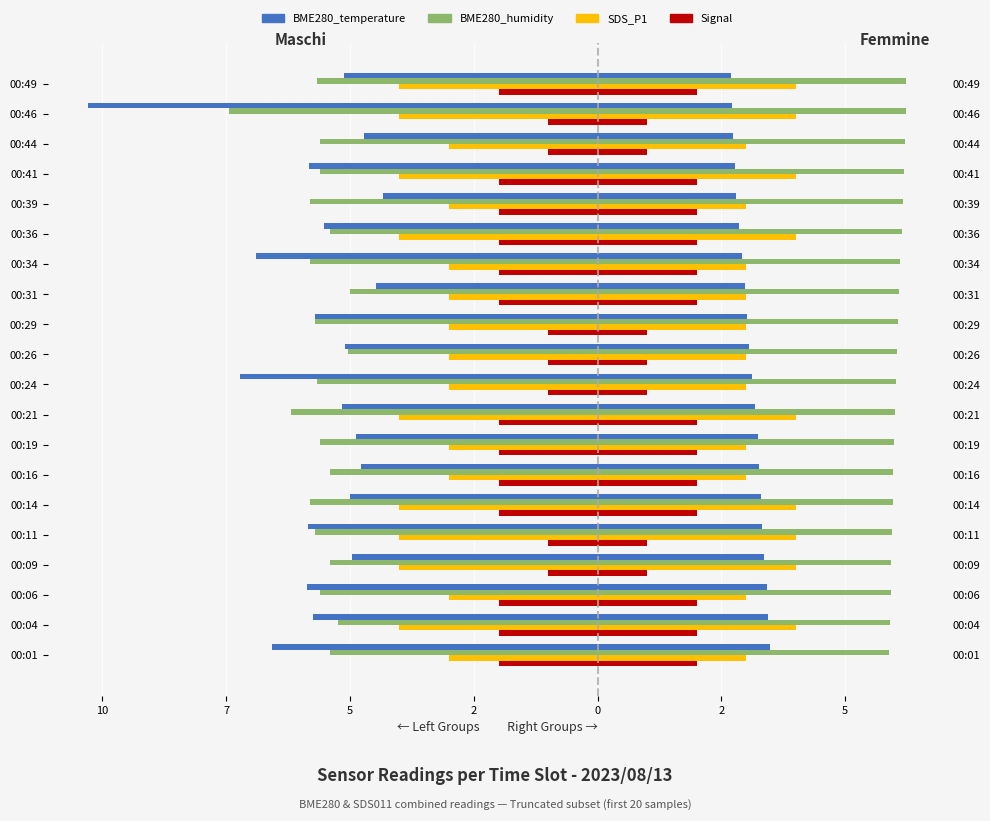

What is the difference between the maximum and second lowest values in the Signal series?

1.0